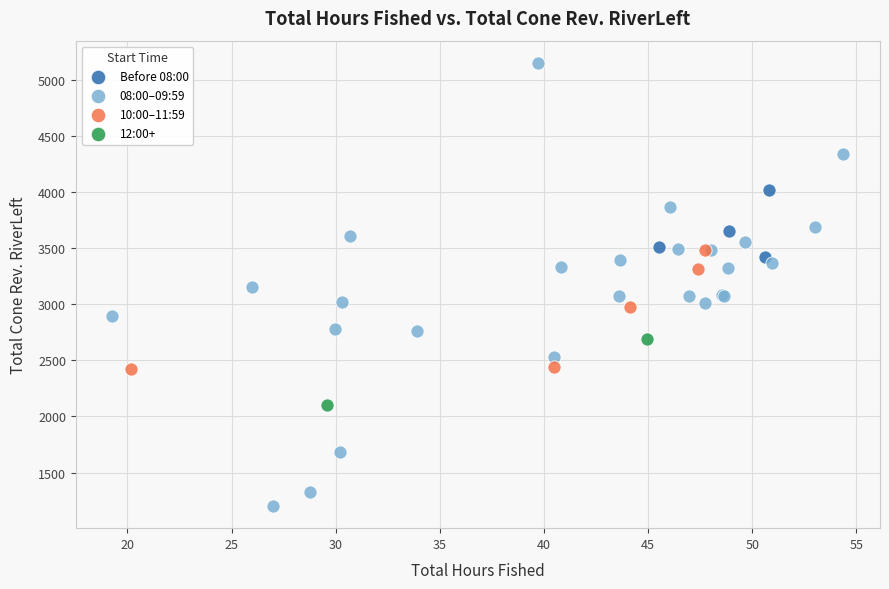

What are all the series names shown in the legend?

Before 08:00, 08:00–09:59, 10:00–11:59, 12:00+